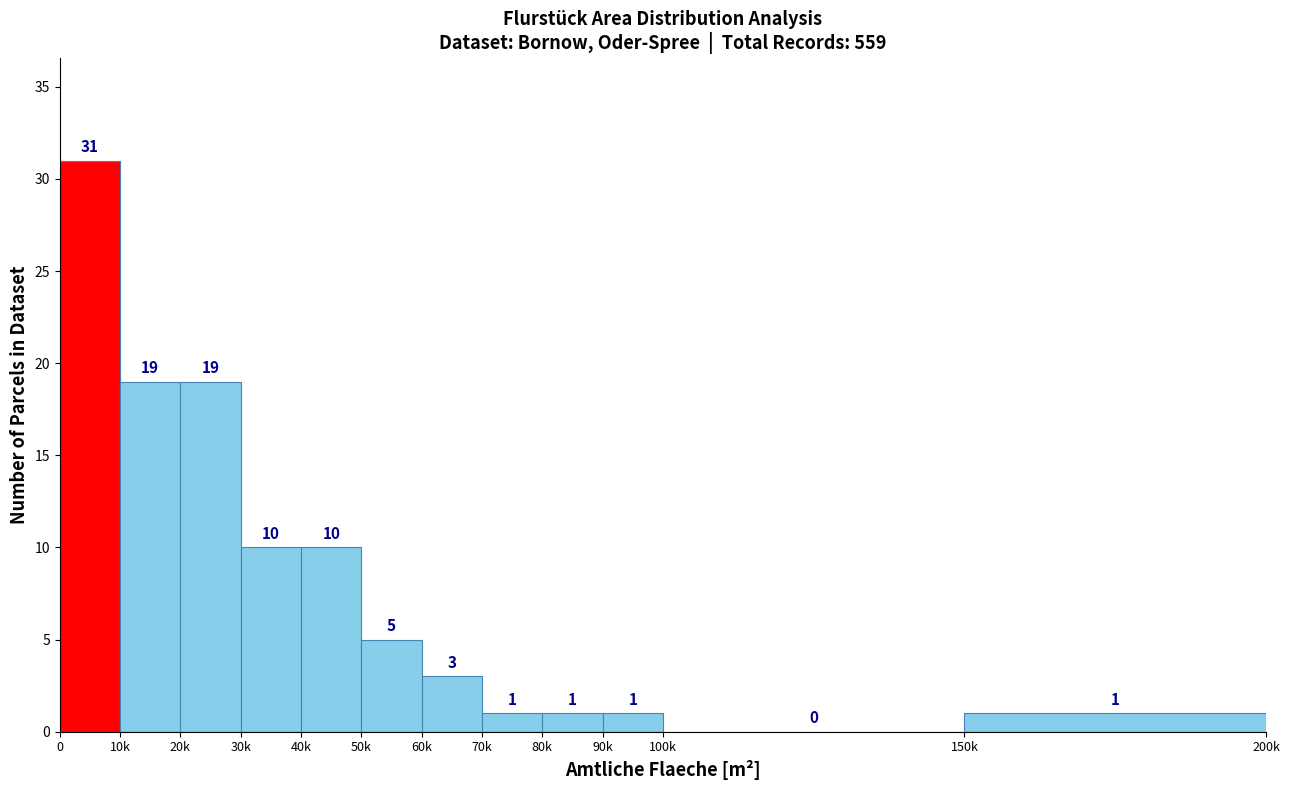

What is the change in value from 0 to 20k?

-12